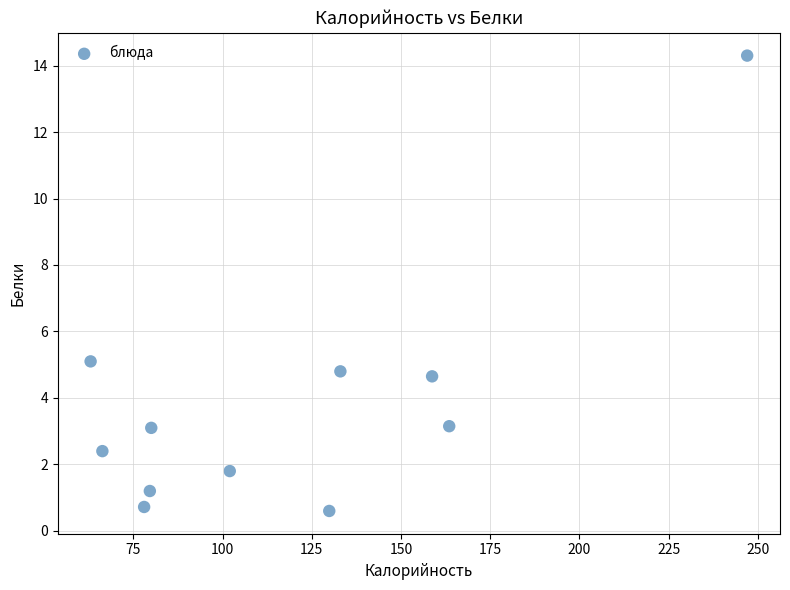

What Y value in the scatter plot is closest to 7?

5.1